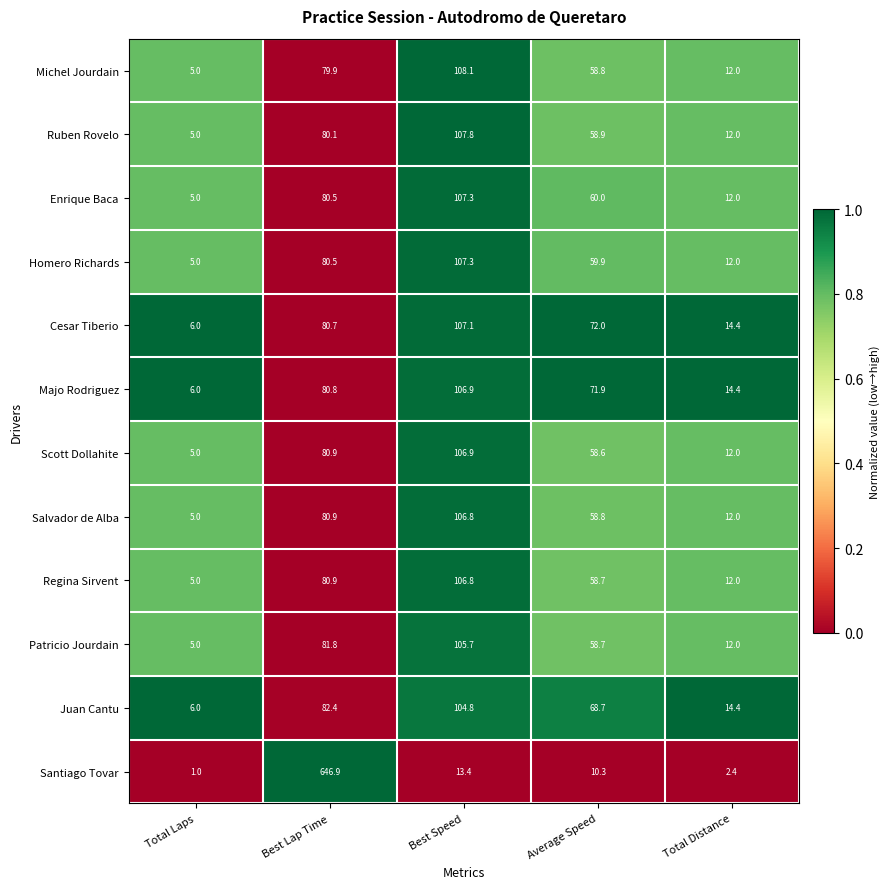

Which series has the largest total across all categories?

Santiago Tovar